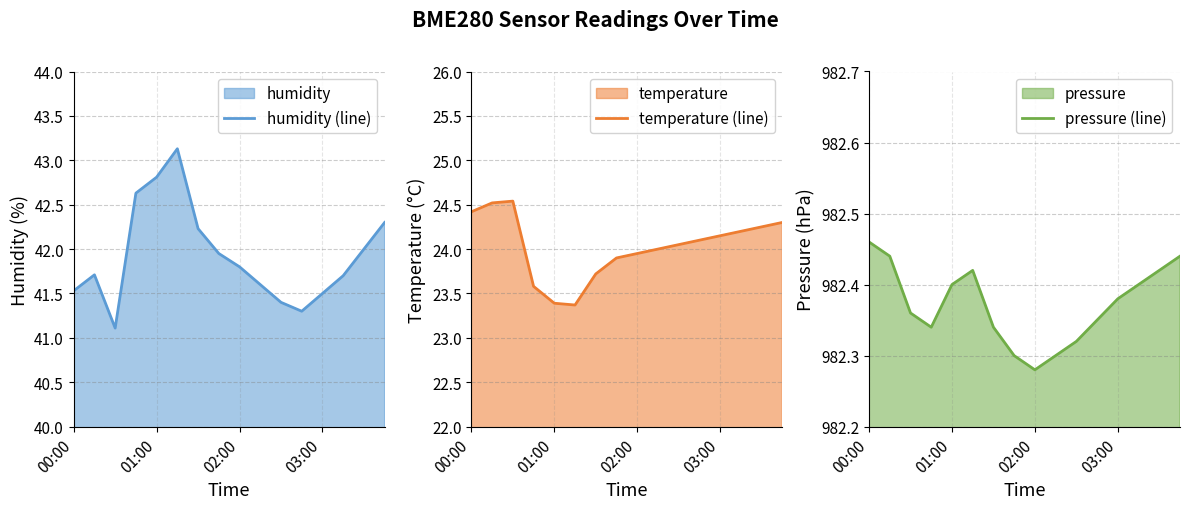

What is the value of the temperature line point at the 4th from the left?

23.6